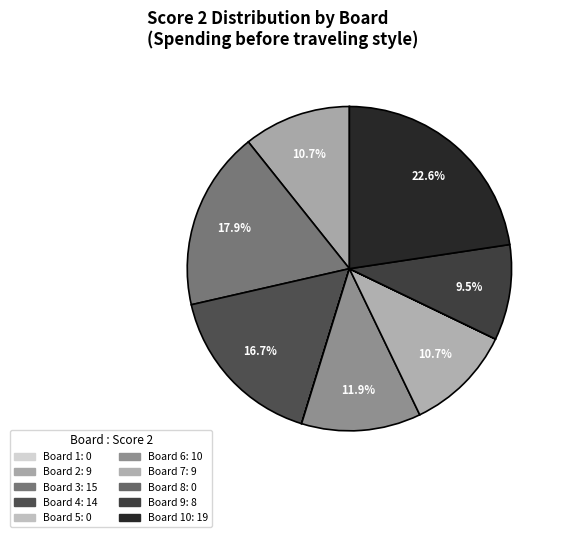

Is there a majority slice in this chart?

No